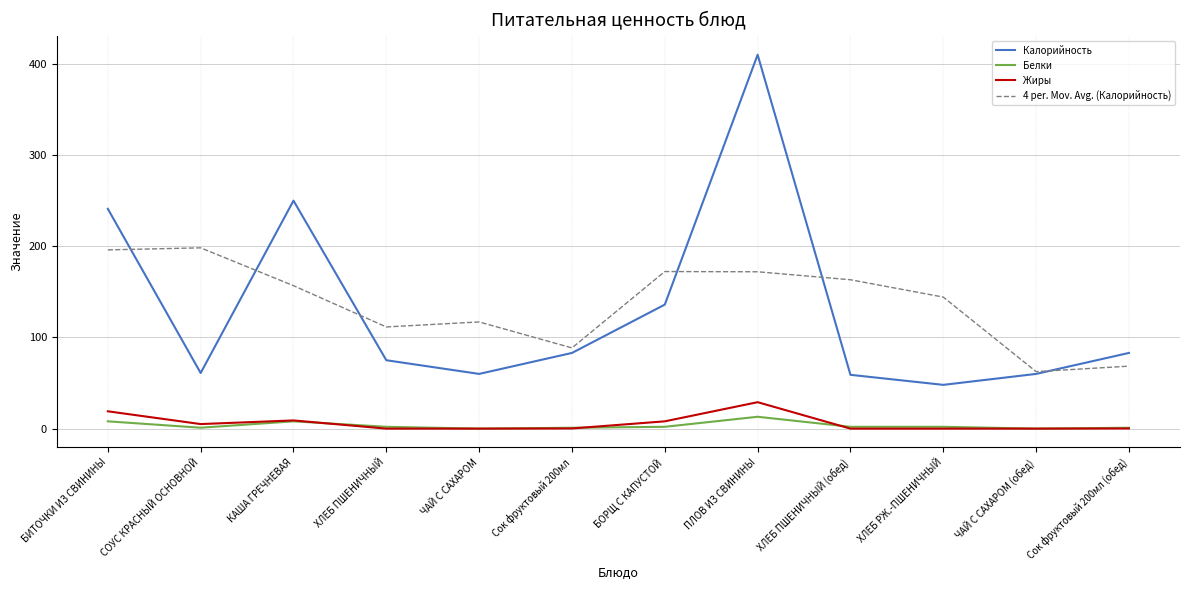

Is it true that 4 per. Mov. Avg. (Калорийность) equals 156.8 at КАША ГРЕЧНЕВАЯ?

True